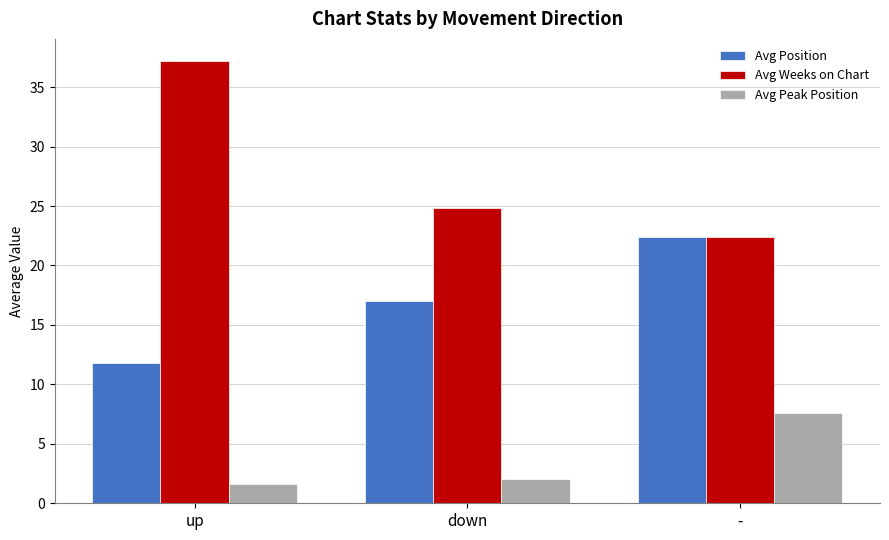

What is the smallest value displayed?

1.6